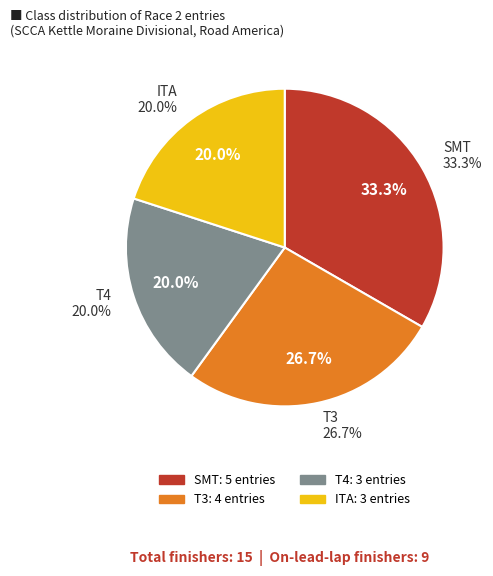

The T3 slice represents 13% of the pie. True or false?

False